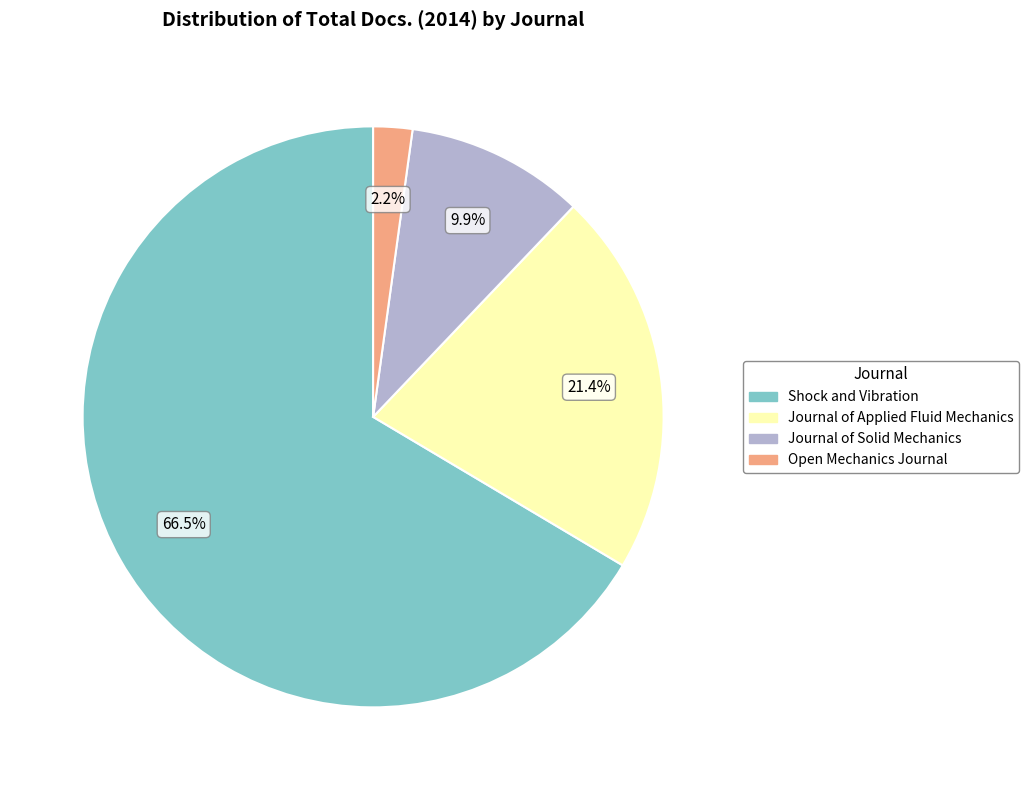

Do Journal of Applied Fluid Mechanics and Journal of Solid Mechanics together represent more than half of the pie?

No